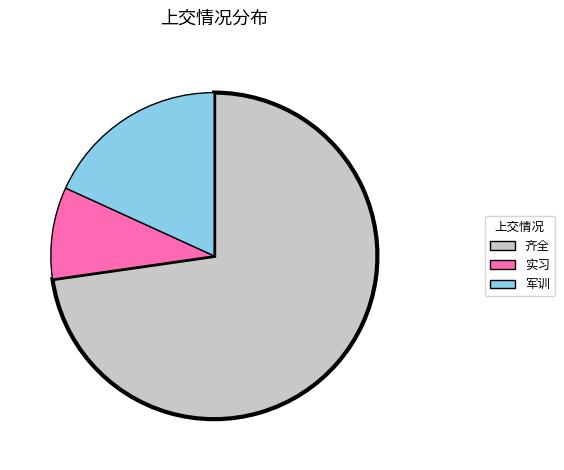

True or false: 实习 accounts for 9% of the total.

True